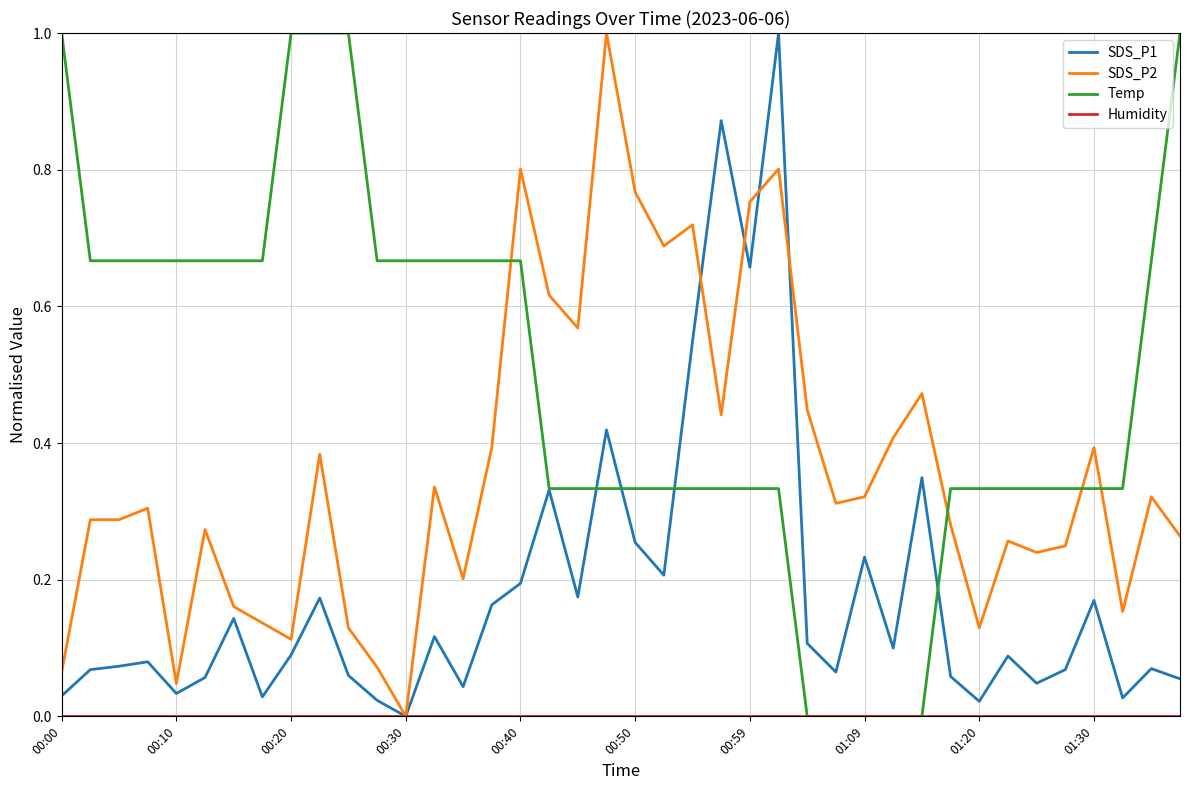

What is the maximum value shown in the chart?

1.0